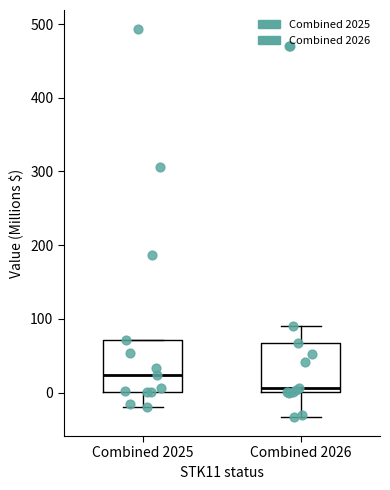

Which box has the highest median line?

Combined 2025